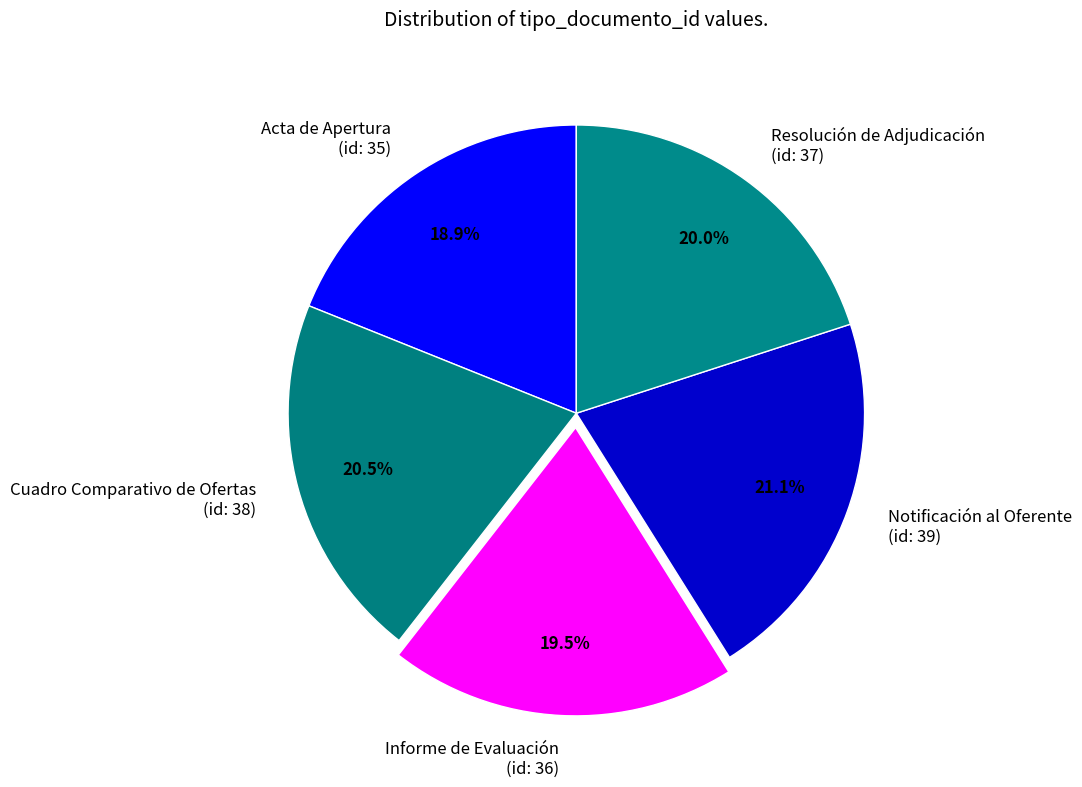

Between Informe de Evaluación (id: 36) and Resolución de Adjudicación (id: 37), which is larger?

Resolución de Adjudicación (id: 37)